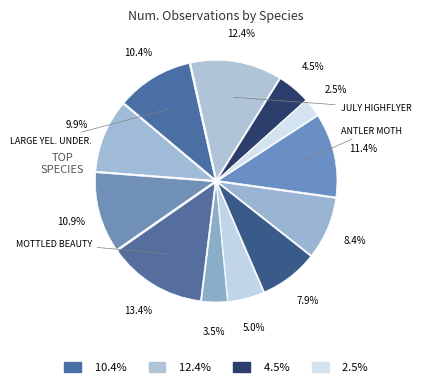

How many segments does this pie chart have?

12